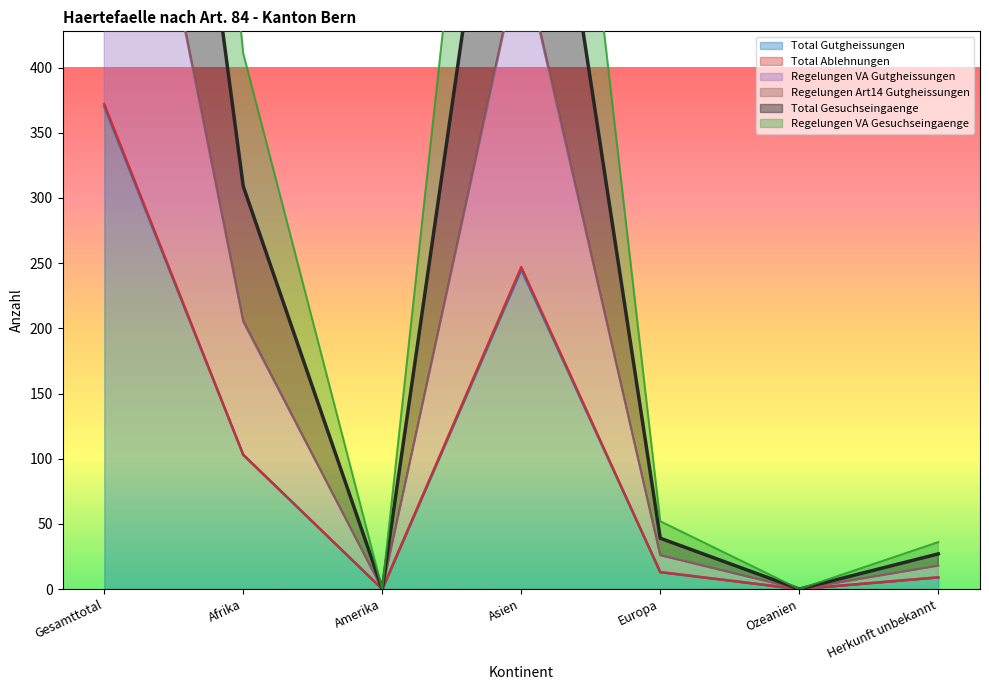

What is the difference between the second highest and minimum values in the Regelungen VA Gutgheissungen series?

489